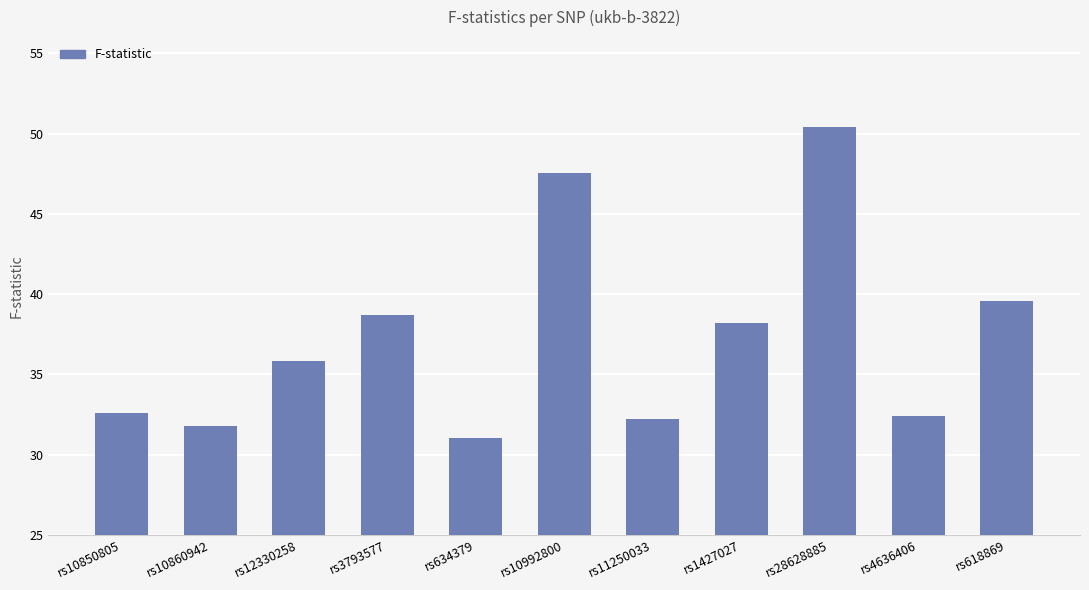

At which label is the value closest to 40?

rs618869